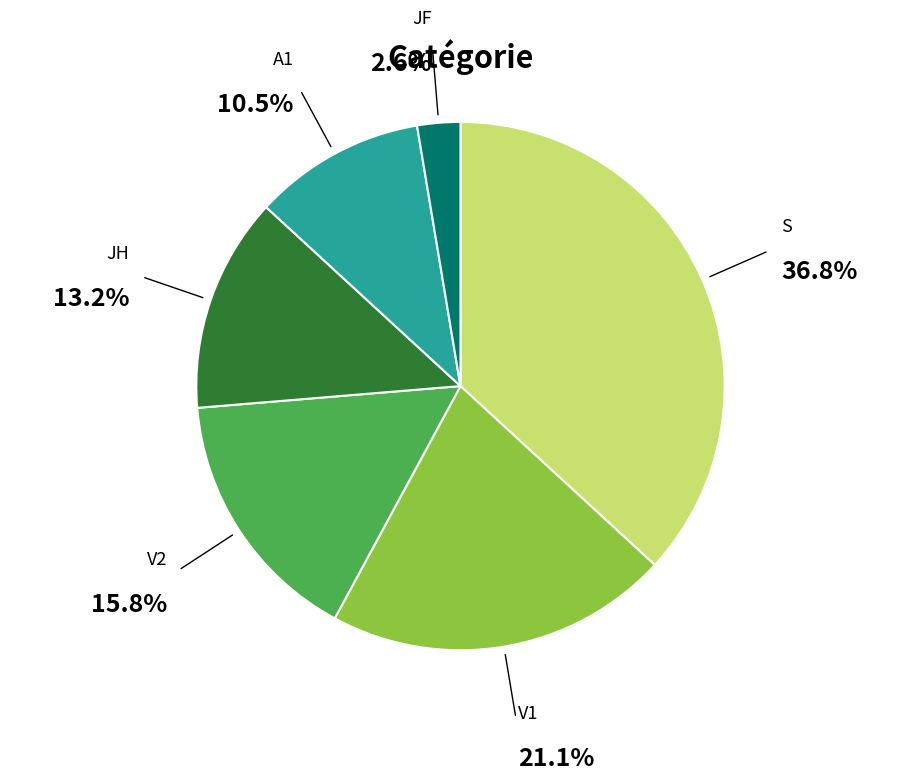

Is there any slice that represents more than half of the pie?

No